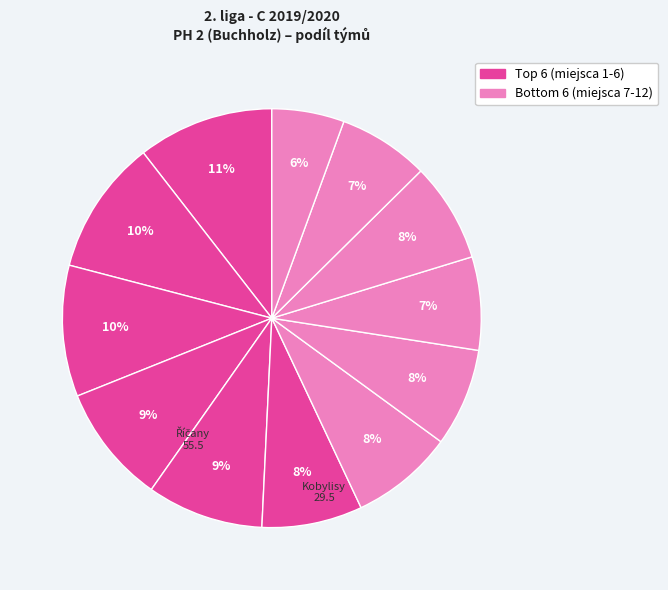

Count the number of slices in the pie.

12